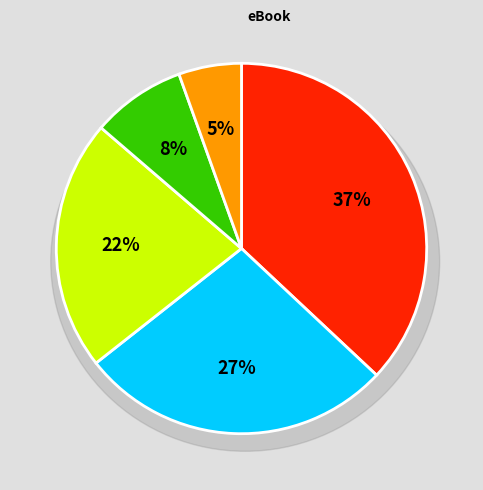

How many slices are in this pie chart?

5